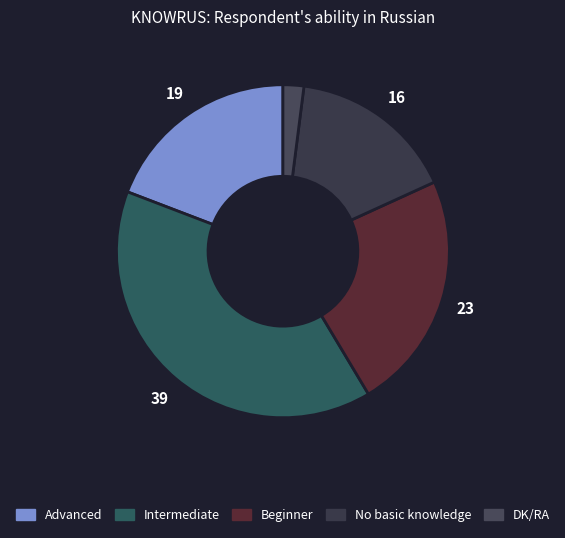

Is there a majority slice in this chart?

No